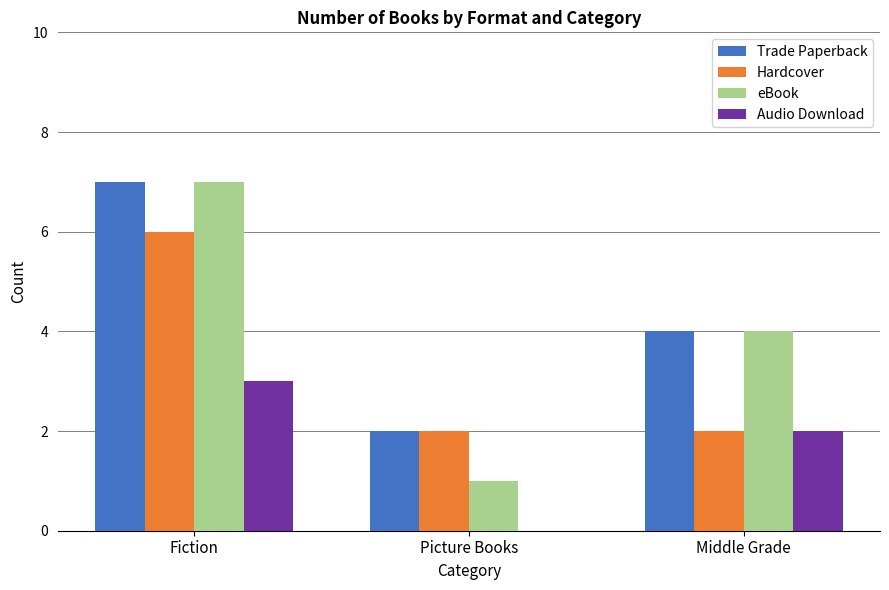

The Trade Paperback series shows 2 at Picture Books. True or false?

True